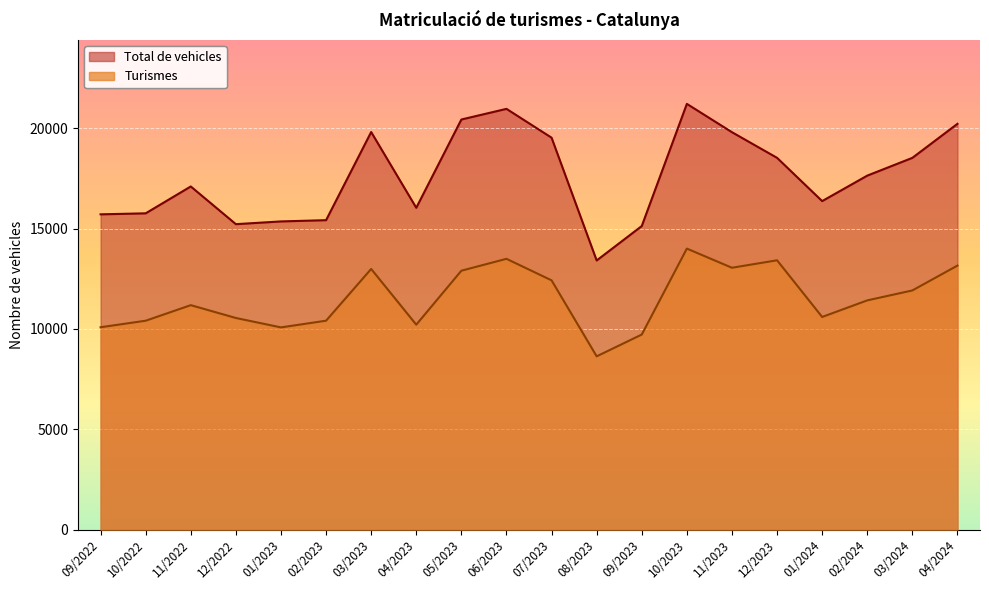

True or false: Total de vehicles and Turismes intersect in this chart.

False